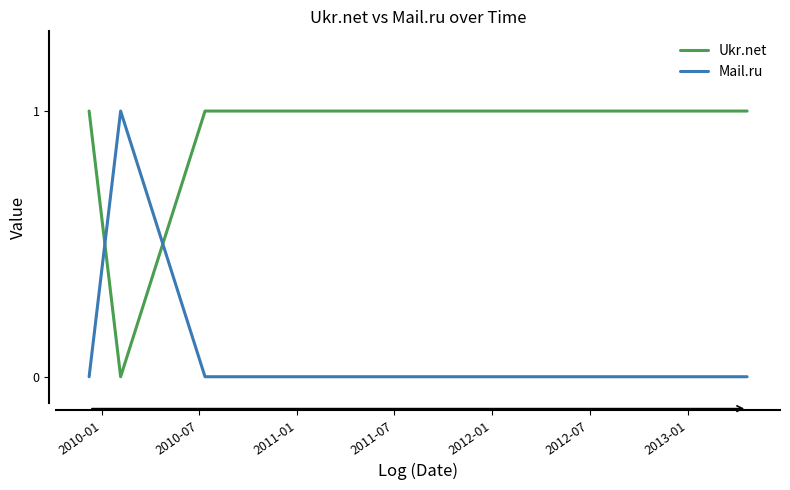

Which series has the largest total across all categories?

Ukr.net